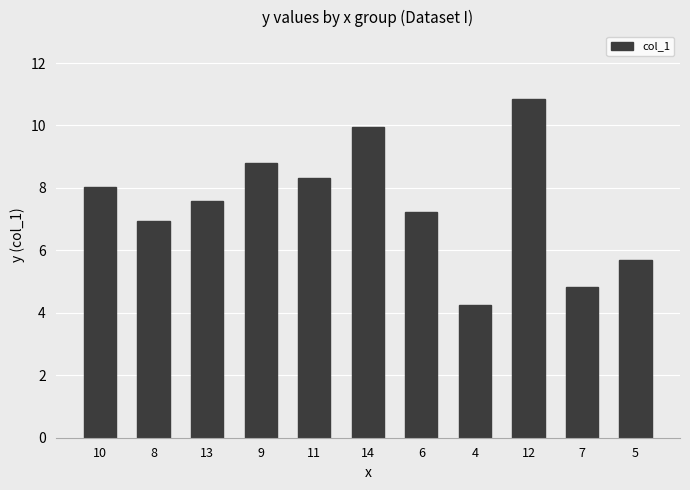

What is the change in value from 13 to 6?

-0.3